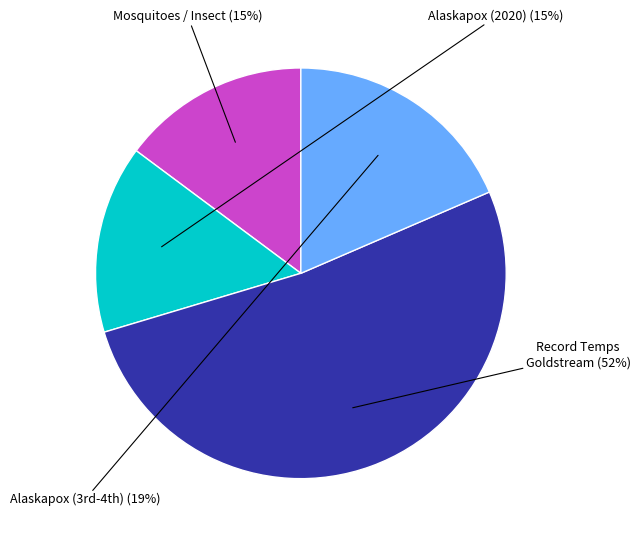

Approximately how many times larger is the value at Mosquitoes / Insect compared to Alaskapox (2020)?

1.0